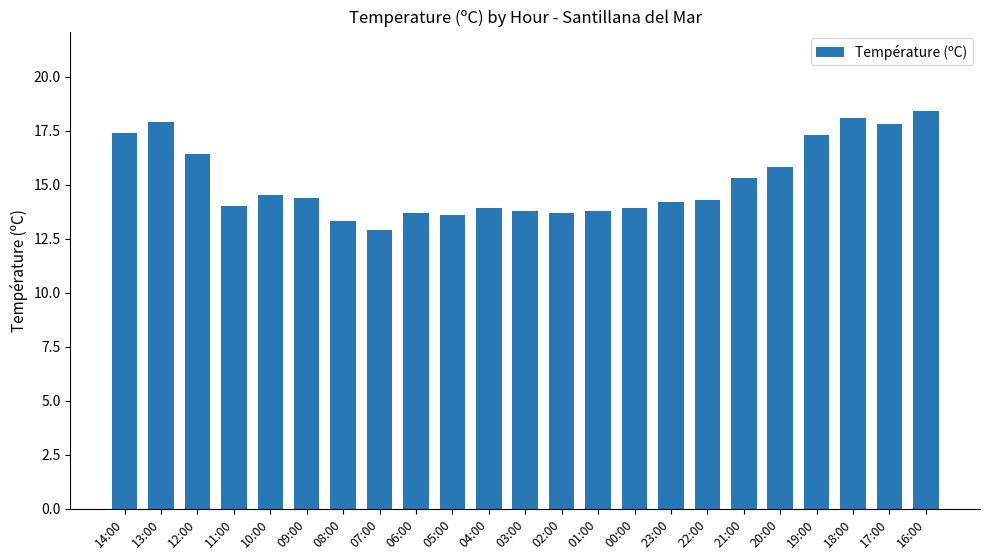

The value at 23:00 is 19.8. True or false?

False